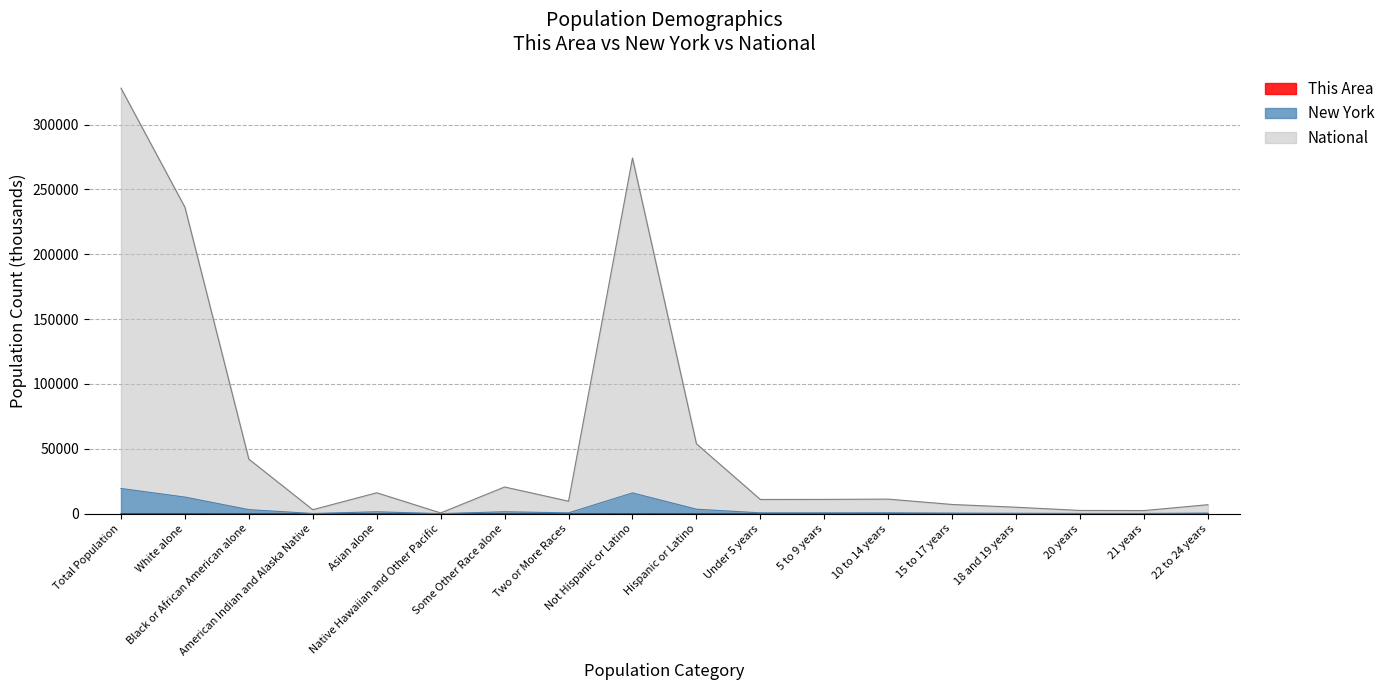

How many lines are shown in the chart?

3